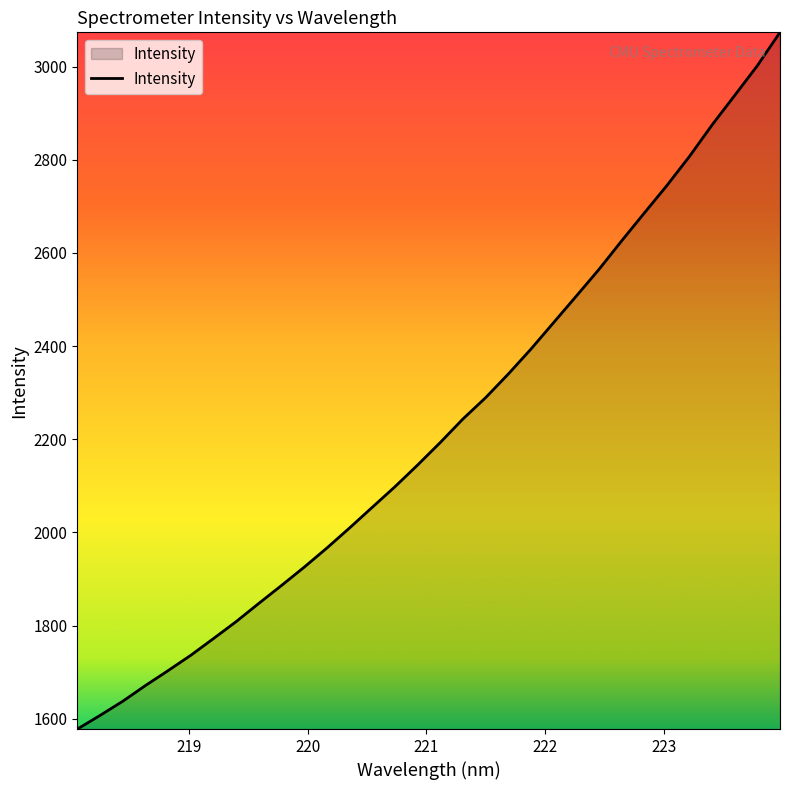

What is the maximum value shown in the chart?

3073.5